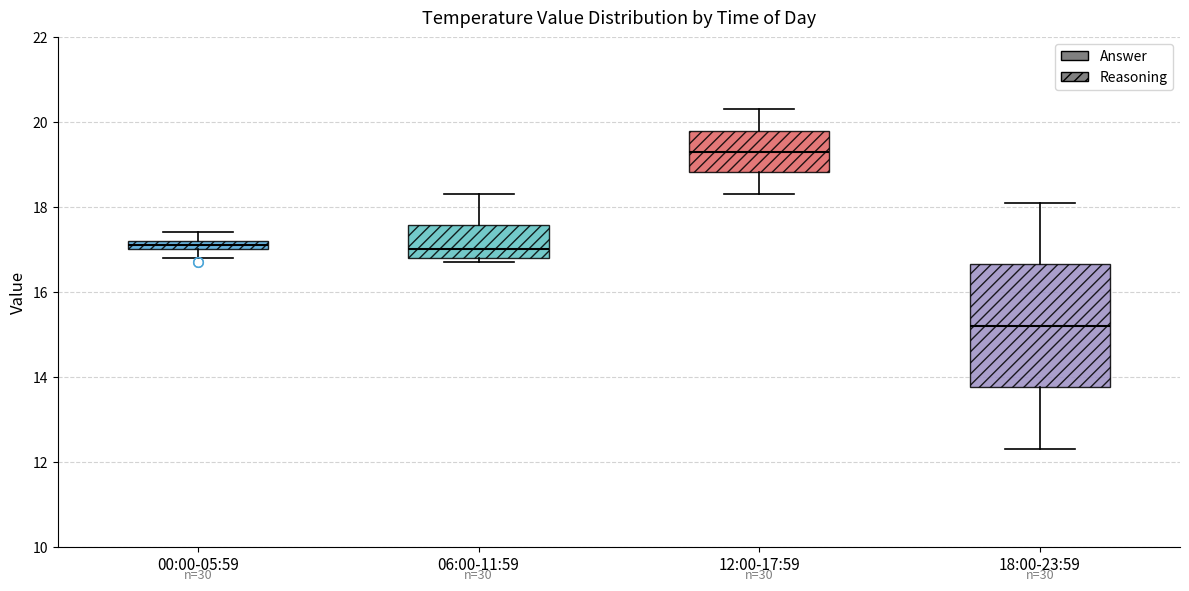

Where does the median line of the box for 18:00-23:59 sit on the y-axis? The values are not printed on the chart, so give them approximately, as read against the axis.

15.2